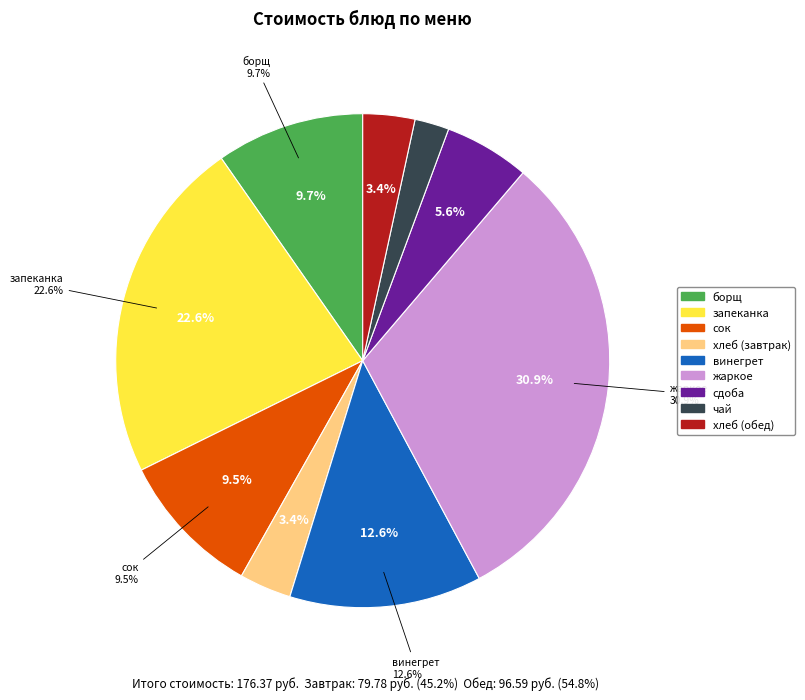

Count the number of slices in the pie.

9